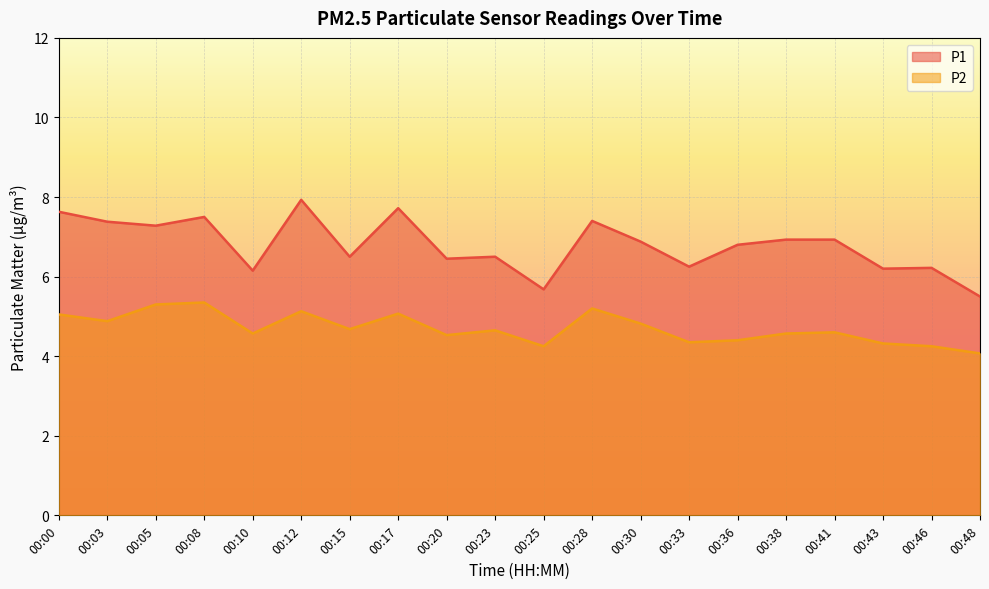

What is the value of the P2 point at the 11th from the left?

4.2